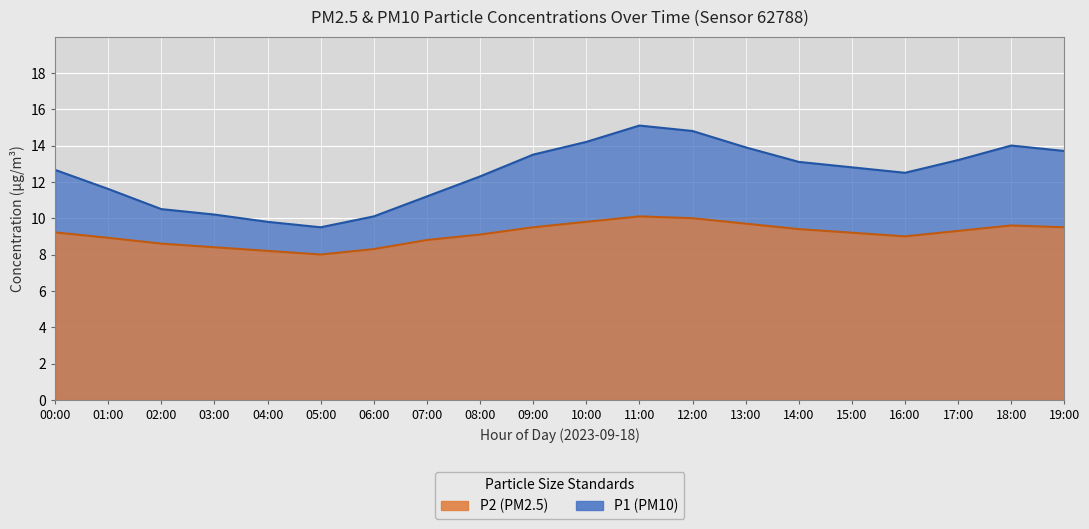

Reading left to right, extract all data points from this chart.

P1: 12.7	11.6	10.5	10.2	9.8	9.5	10.1	11.2	12.3	13.5	14.2	15.1	14.8	13.9	13.1	12.8	12.5	13.2	14.0	13.7
P2: 9.2	8.9	8.6	8.4	8.2	8.0	8.3	8.8	9.1	9.5	9.8	10.1	10.0	9.7	9.4	9.2	9.0	9.3	9.6	9.5